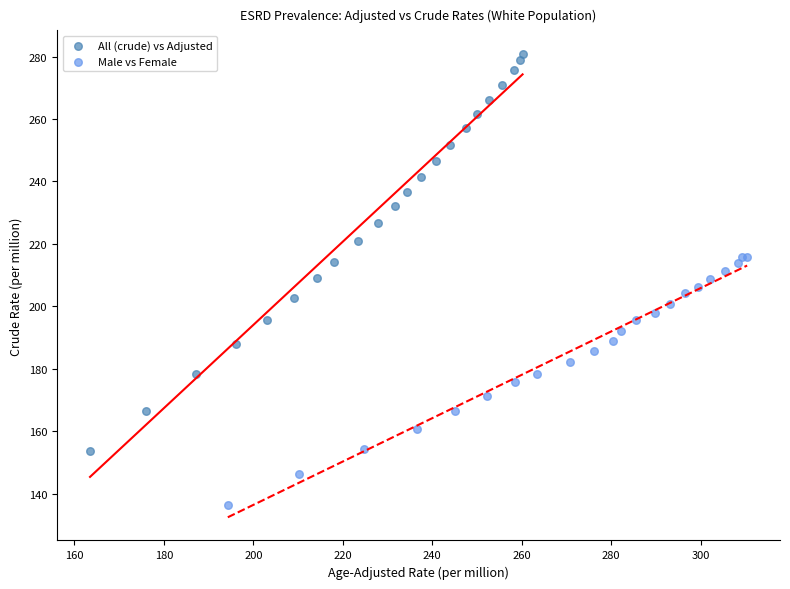

Which series contains the highest Y value?

All (crude) vs Adjusted